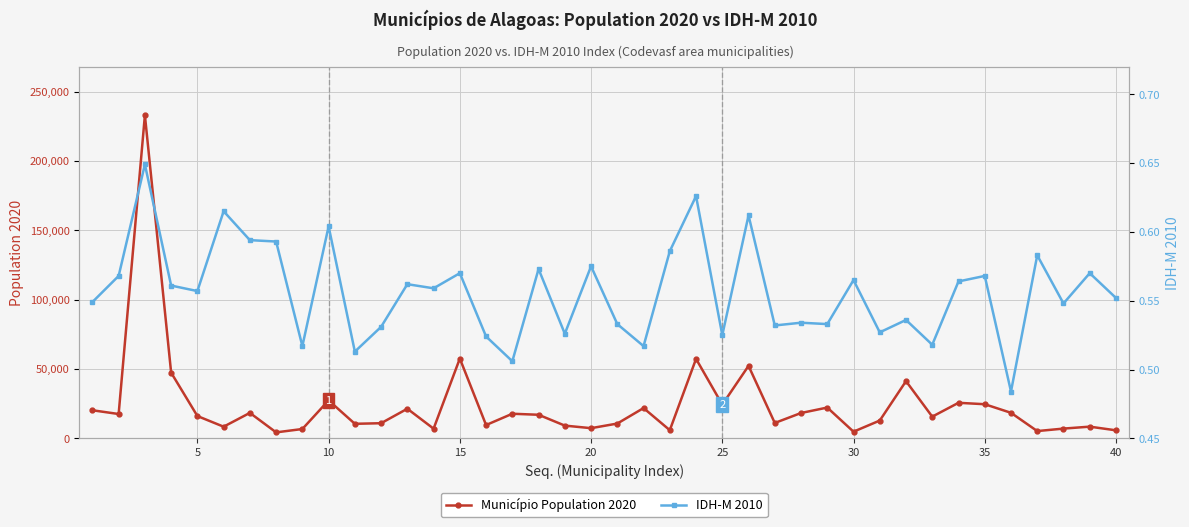

True or false: IDH-M 2010 and Município Population 2020 intersect in this chart.

False